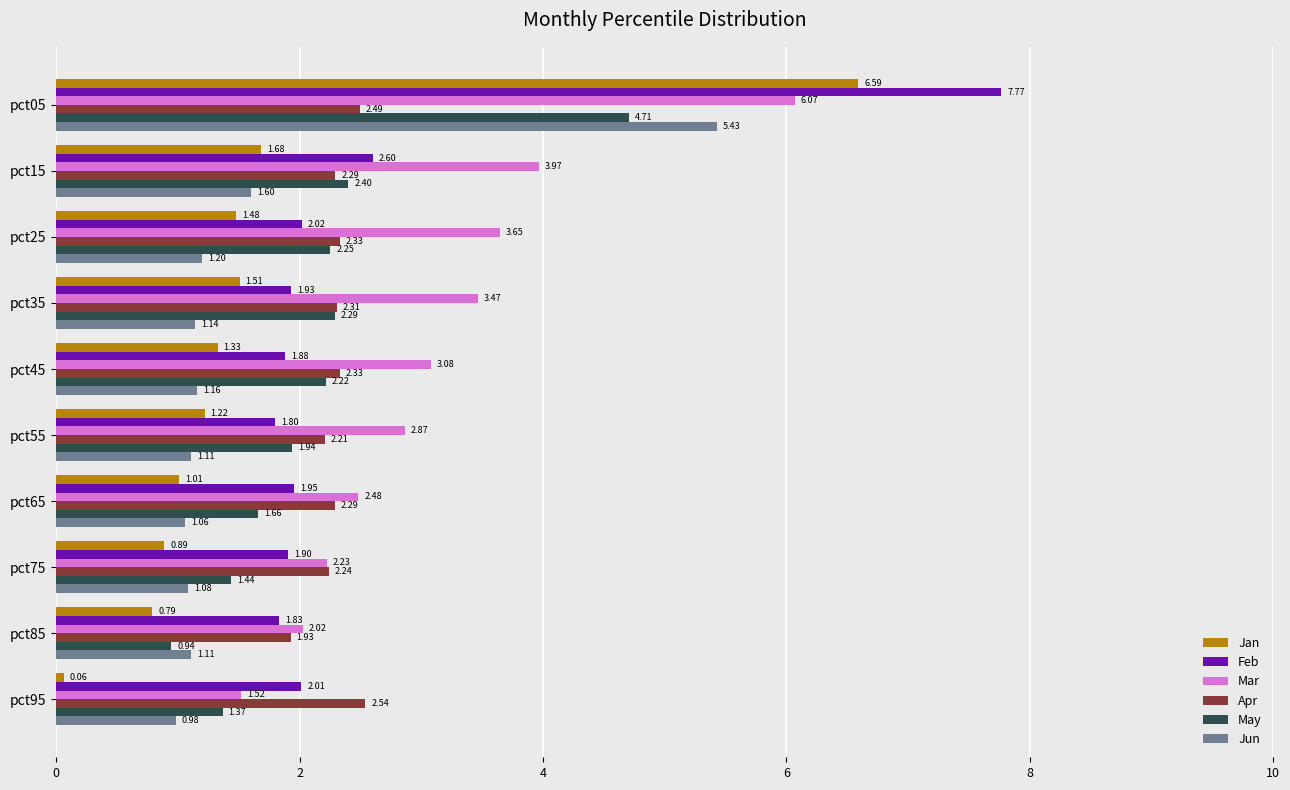

What is the difference between the maximum and minimum values in the May series?

3.8